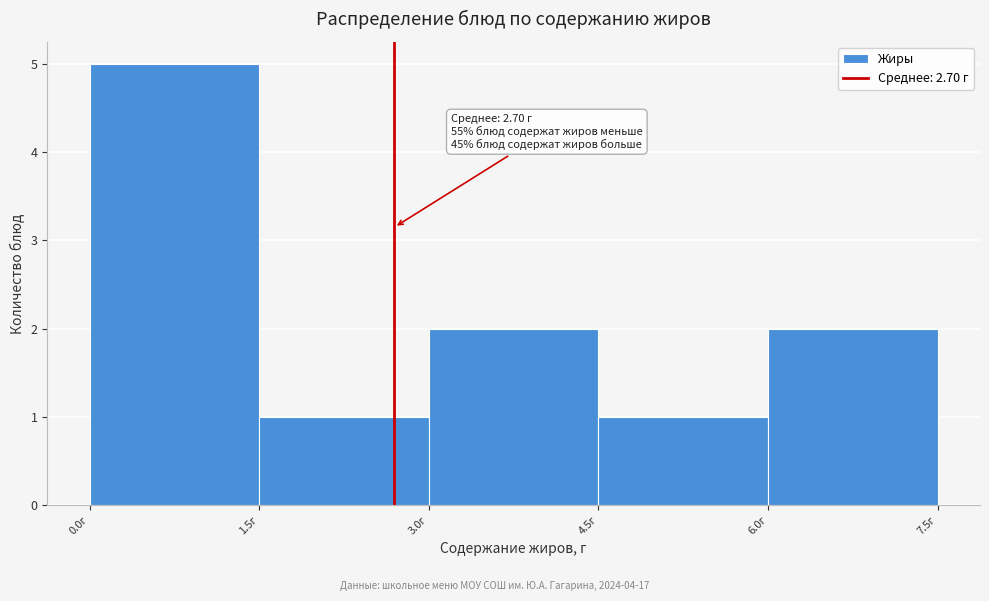

Over which range of the x-axis is the bar tallest?

0.0 to 1.5